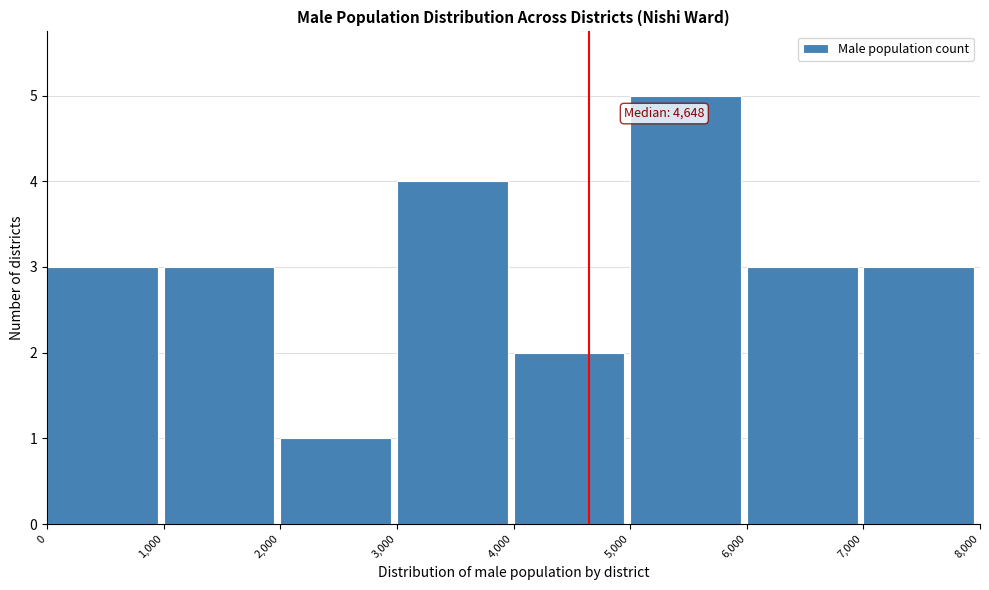

Over which range of the x-axis is the bar tallest?

5,000 to 6,000